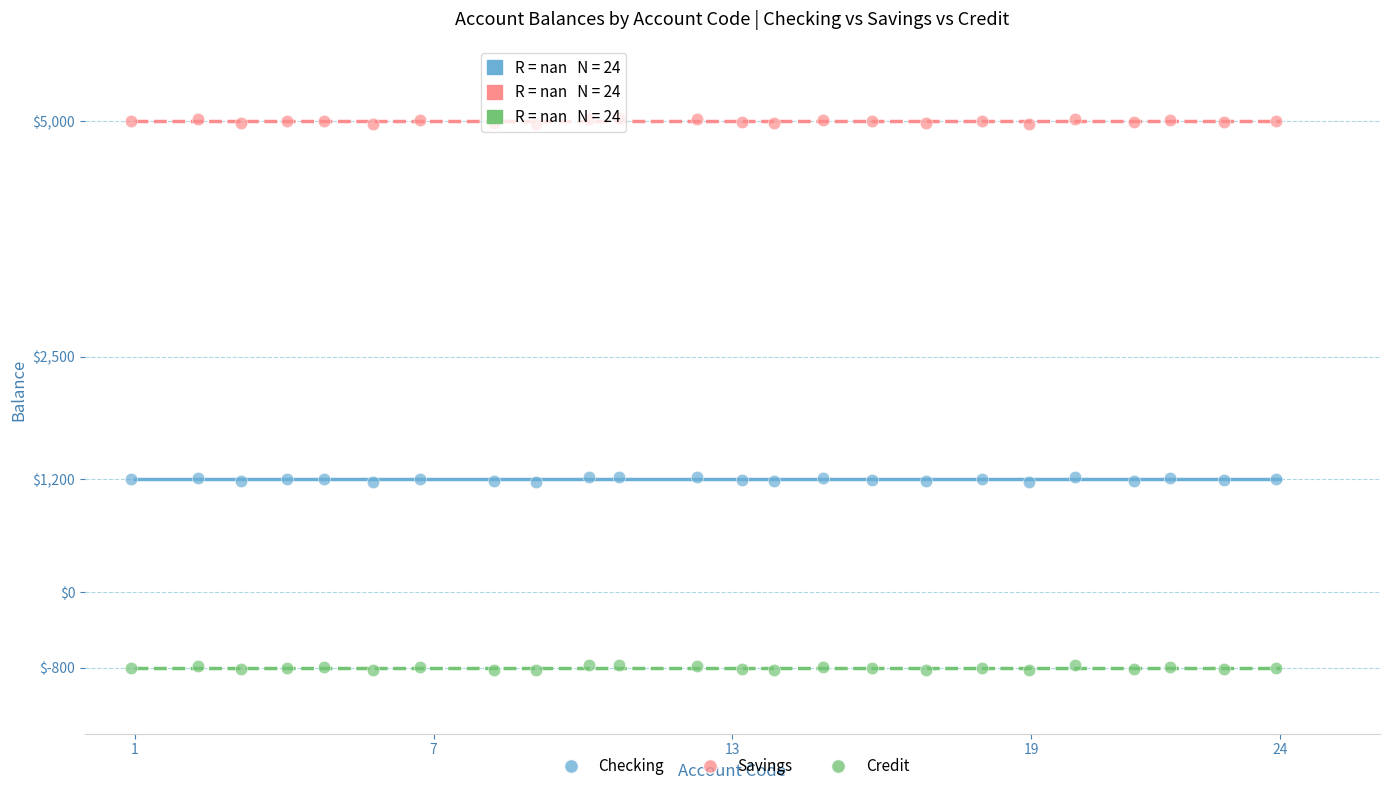

Across all data points, what is the range of X values (max minus min)?

23.0